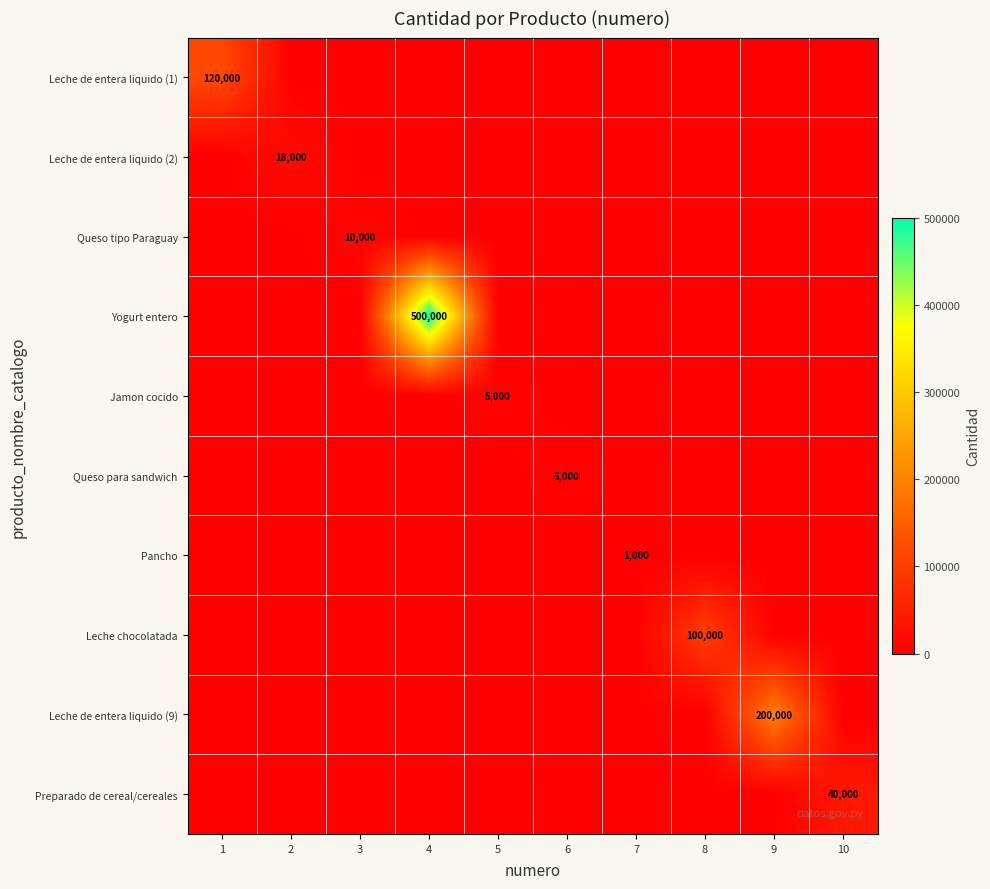

True or false: Yogurt entero has a value of 500000 at 4.

True